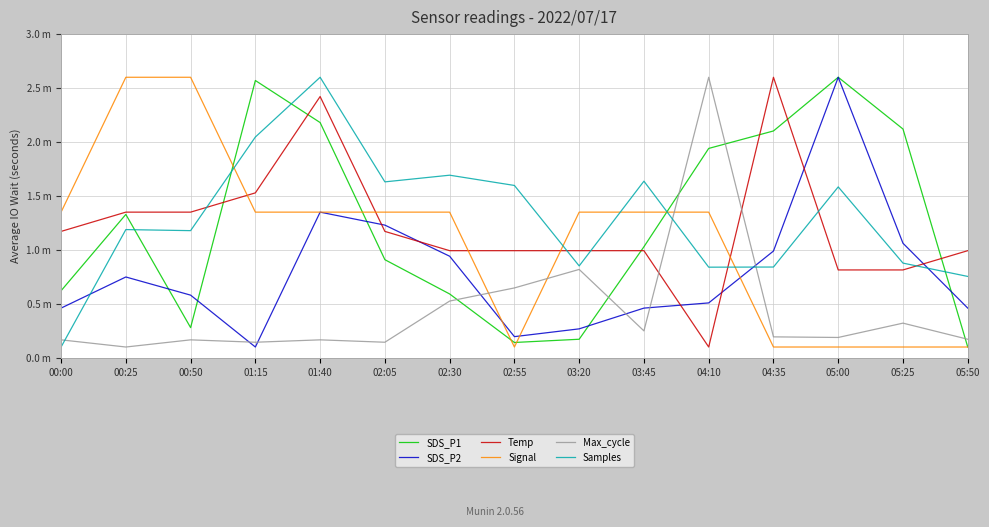

At which category does SDS_P2 reach its first local peak?

00:25